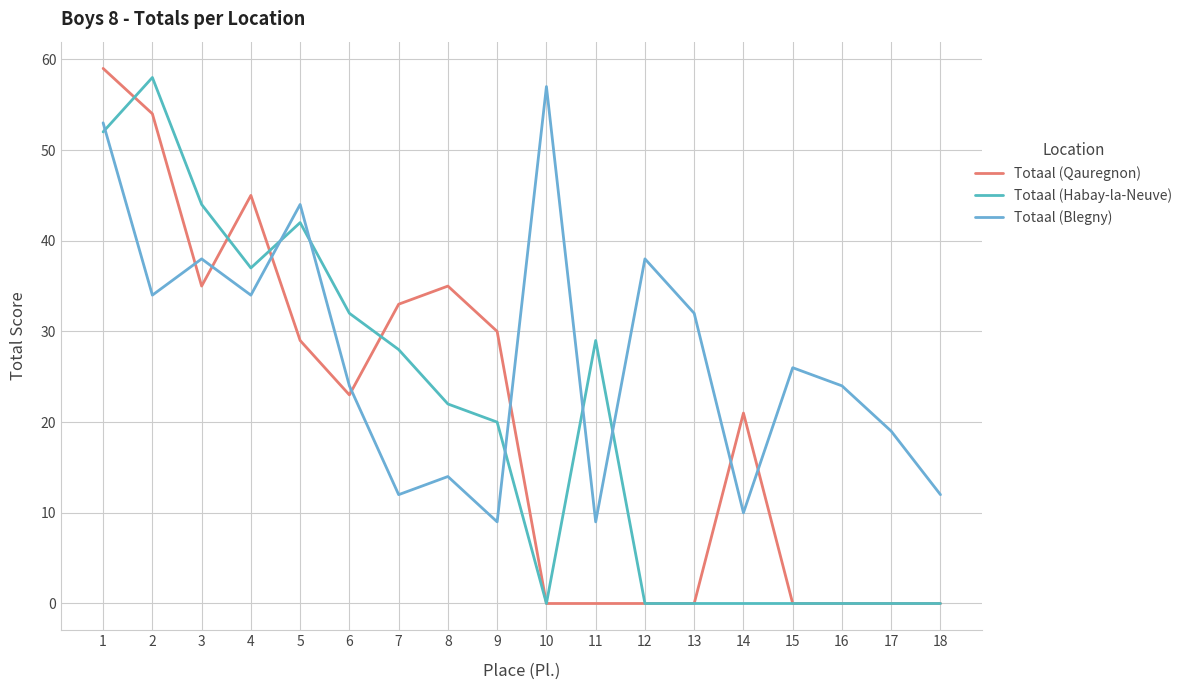

Reading left to right, what are all the values shown in this chart?

Totaal (Qauregnon): 59	54	35	45	29	23	33	35	30	0	0	0	0	21	0	0	0	0
Totaal (Habay-la-Neuve): 52	58	44	37	42	32	28	22	20	0	29	0	0	0	0	0	0	0
Totaal (Blegny): 53	34	38	34	44	24	12	14	9	57	9	38	32	10	26	24	19	12